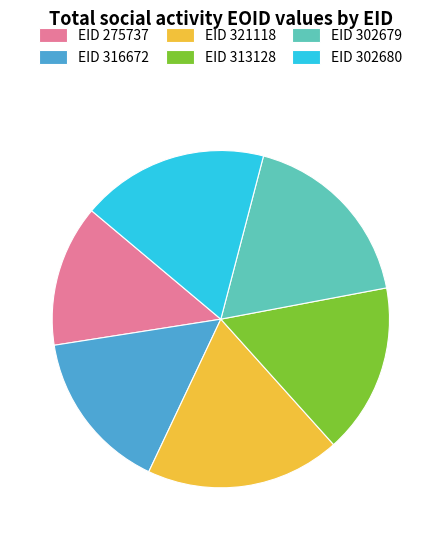

The EID 313128 slice represents 16% of the pie. True or false?

True